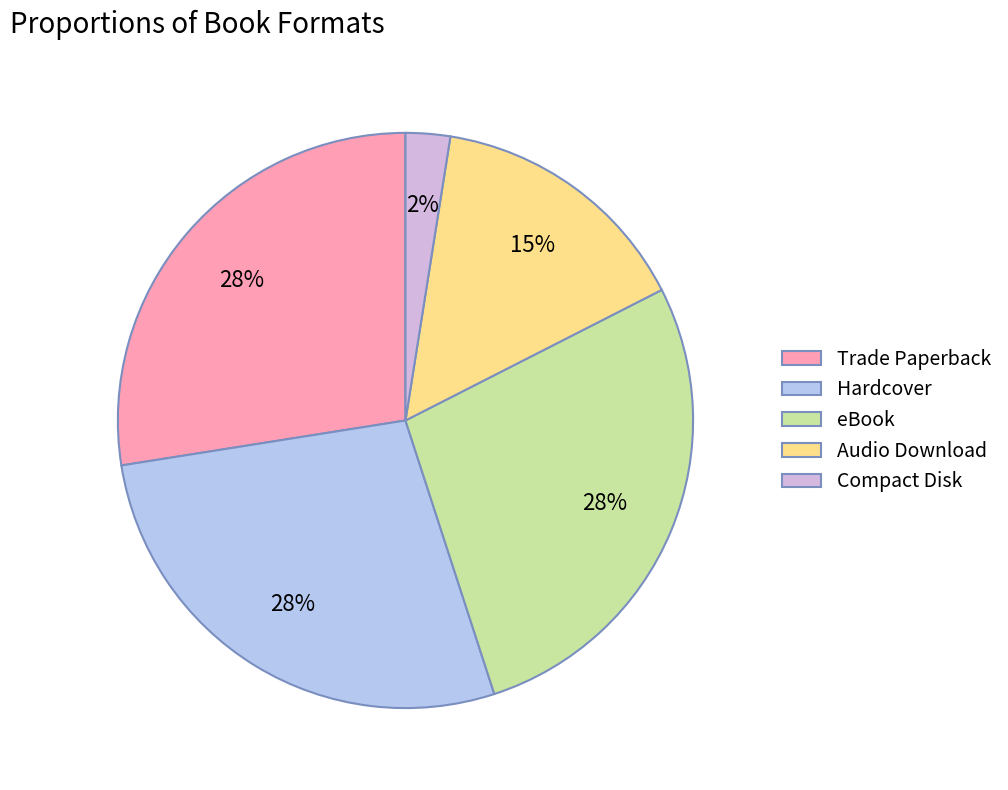

To the nearest percent, what portion does Hardcover represent?

27%